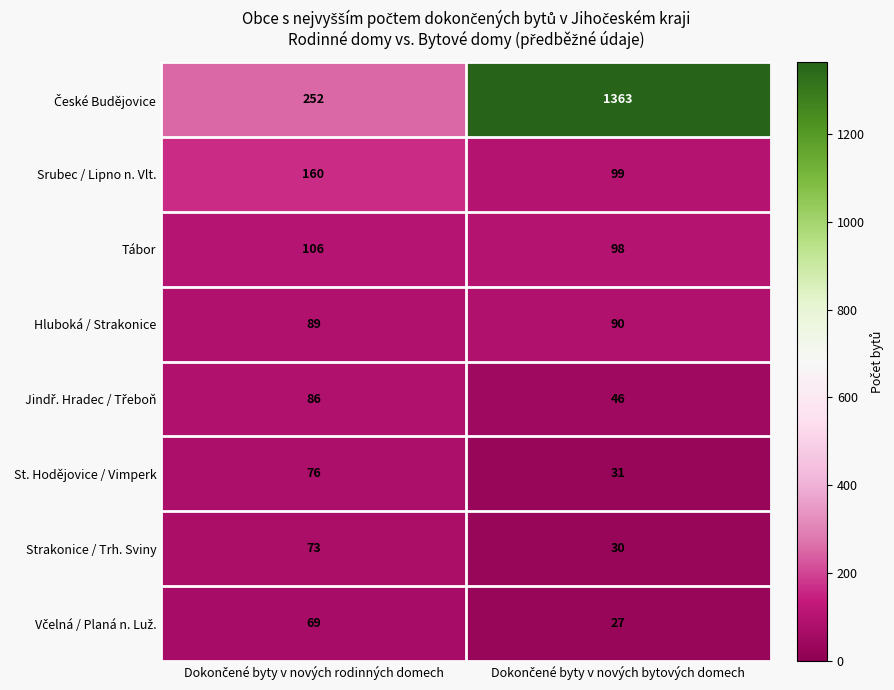

What is the smallest value displayed?

27